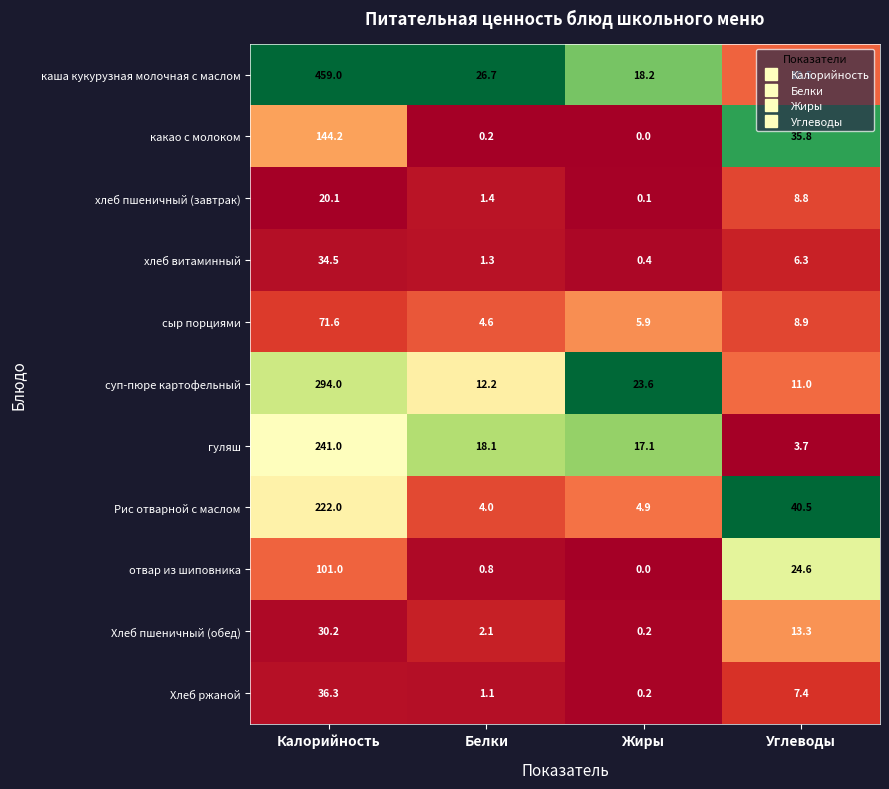

What is the difference between the highest and lowest values at Углеводы?

36.8